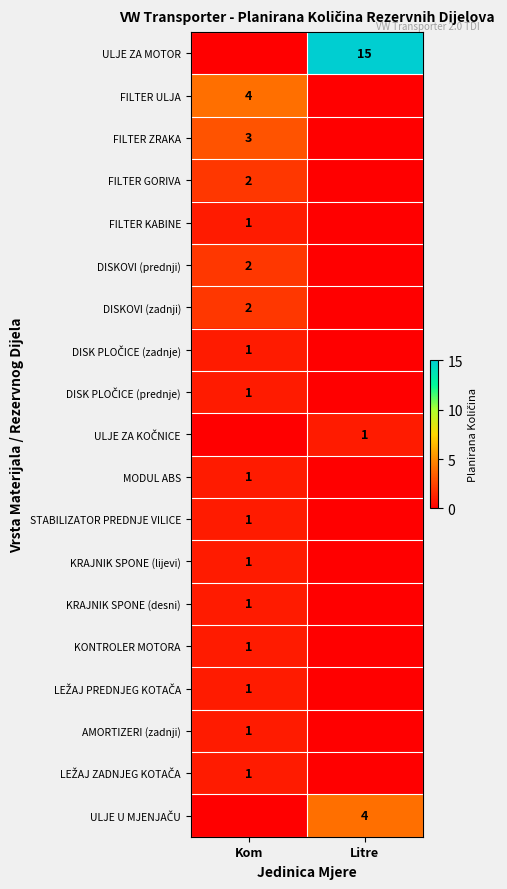

Is it true that FILTER ULJA equals 1 at Kom?

False